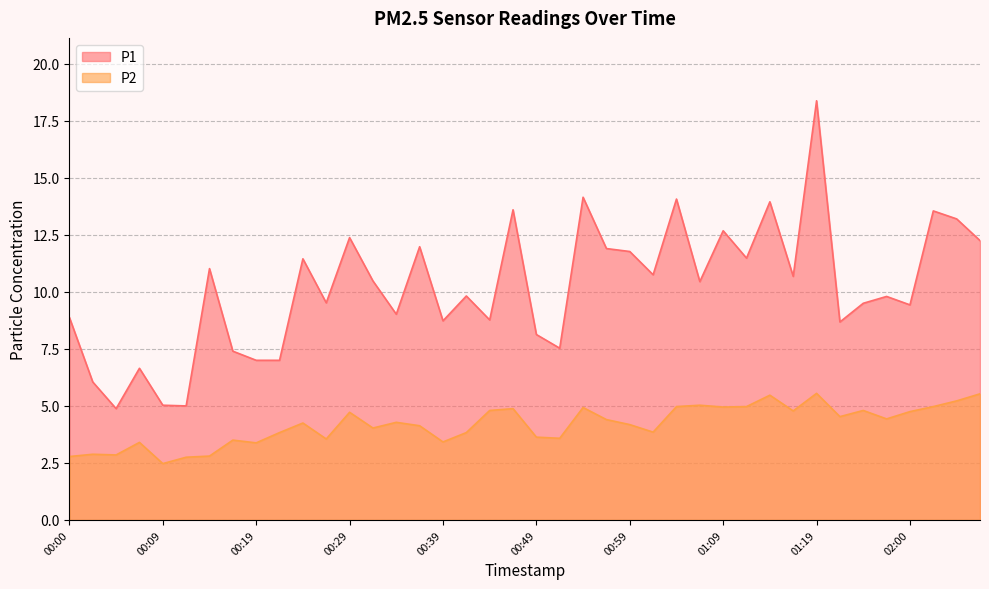

True or false: P2 and P1 cross at least once.

False